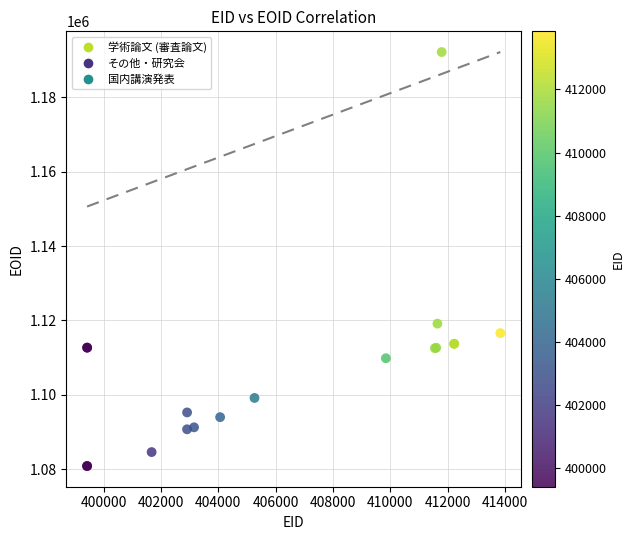

What Y value in the scatter plot is closest to 1136526?

1119158